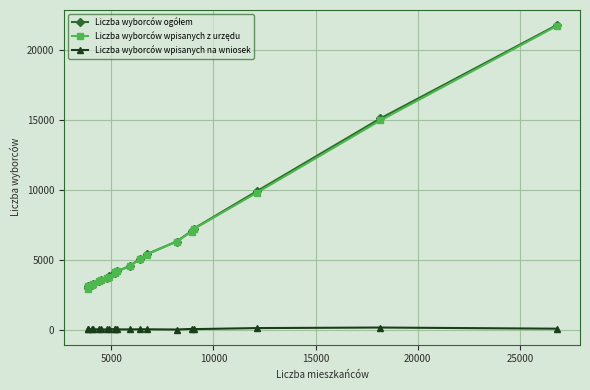

How many categories are shown in the chart?

20